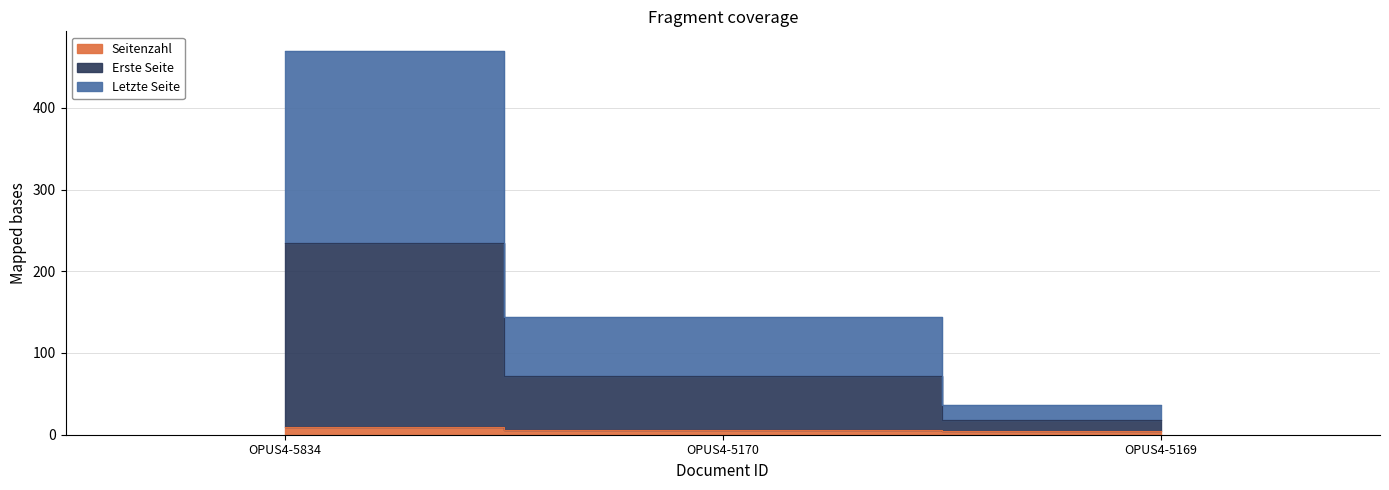

Does the chart display data point markers on the line(s)?

No